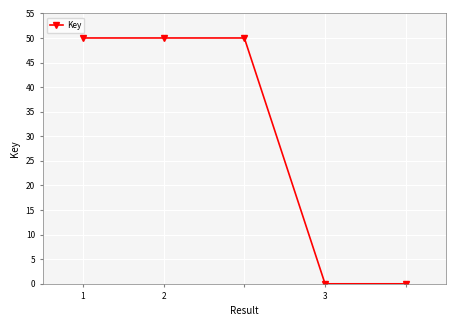

True or false: there are more than 1 points higher than both neighbors.

False